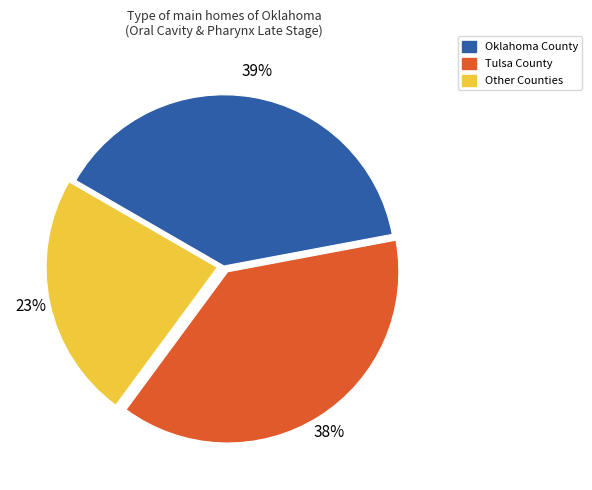

Combined, do Other Counties and Oklahoma County account for over 50%?

Yes